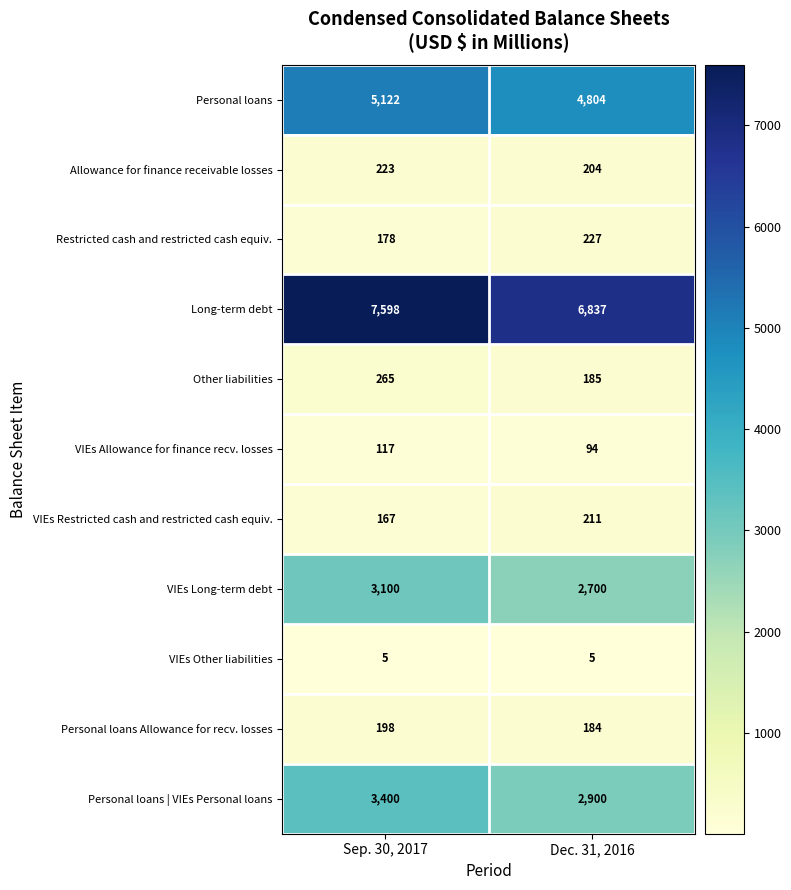

Which series has the largest range (max minus min)?

Long-term debt